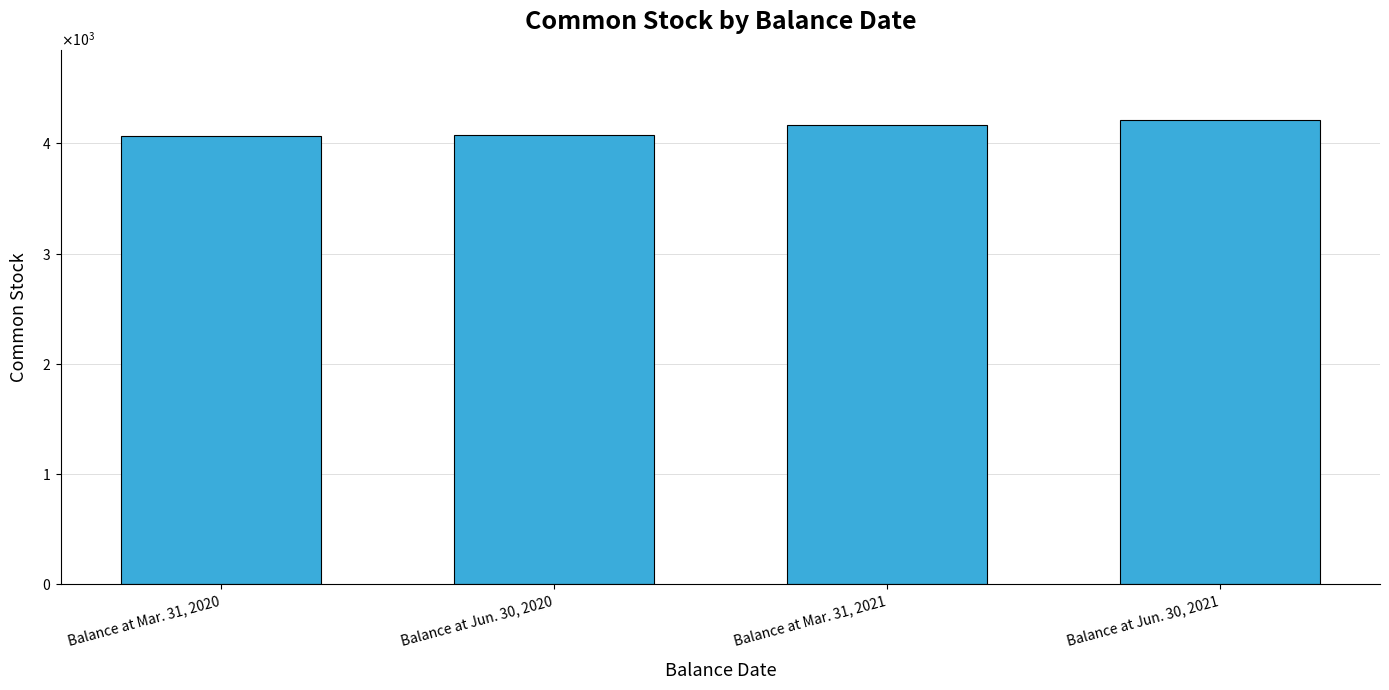

Are the bars horizontal?

No